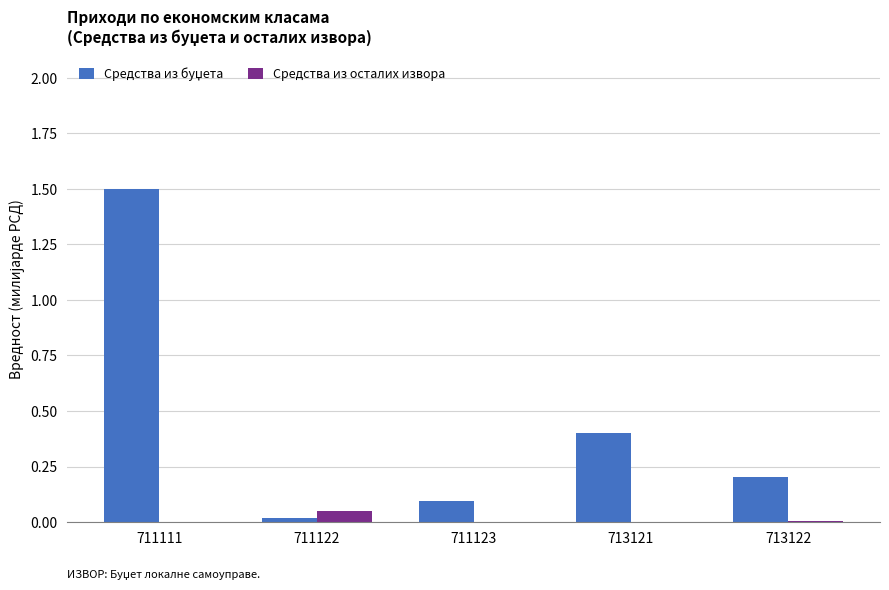

At which category is the sum across all series the highest?

711111